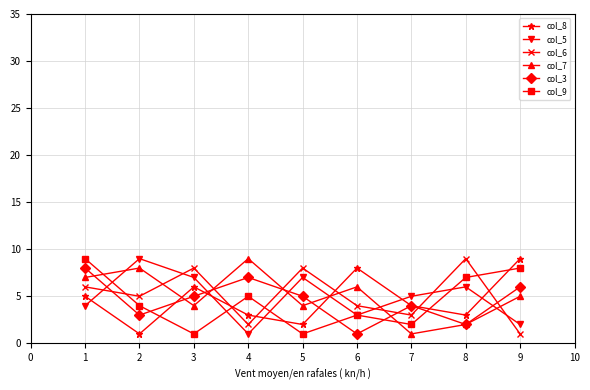

The col_9 series shows 5 at 9. True or false?

False